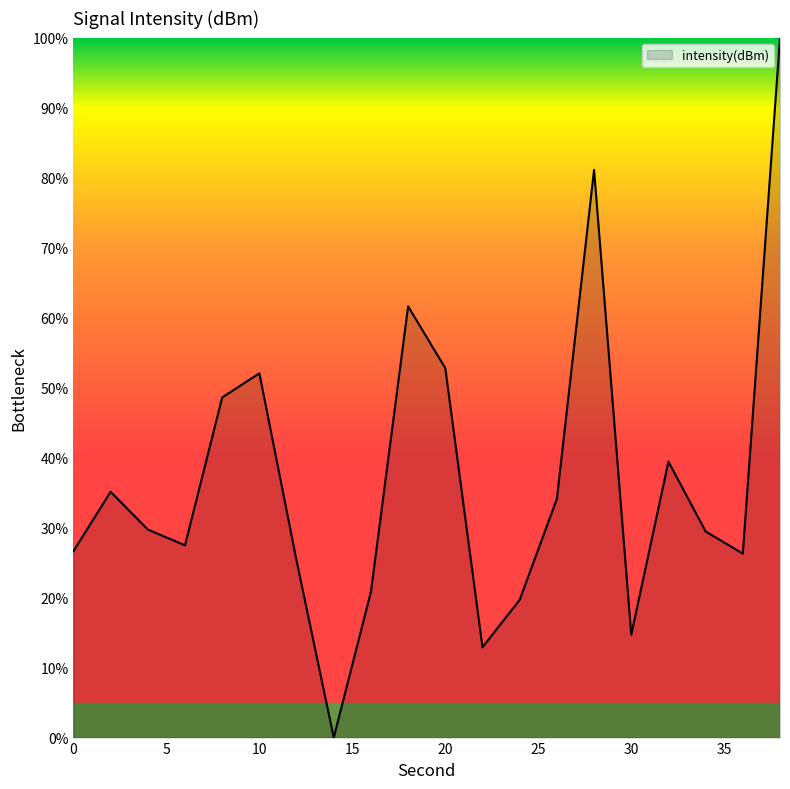

How many categories are shown in the chart?

20